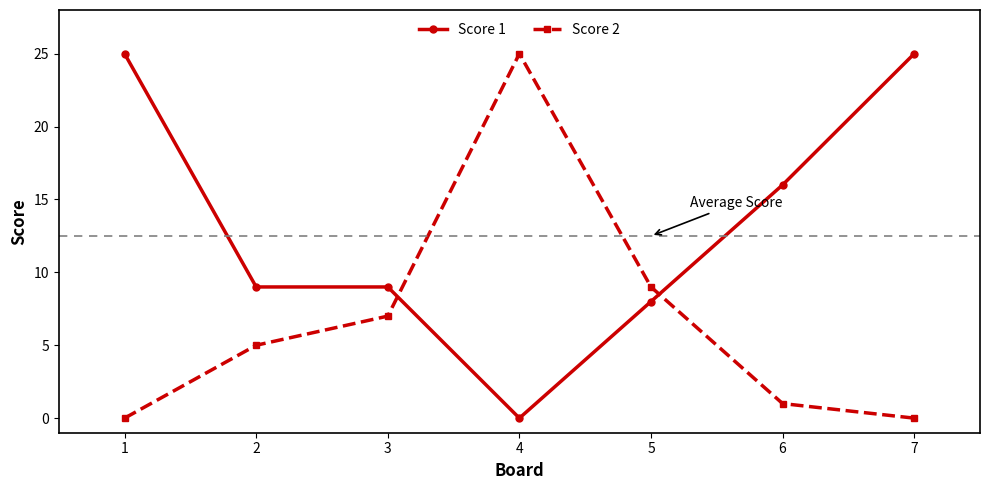

How many times do Score 2 and Score 1 cross each other?

2